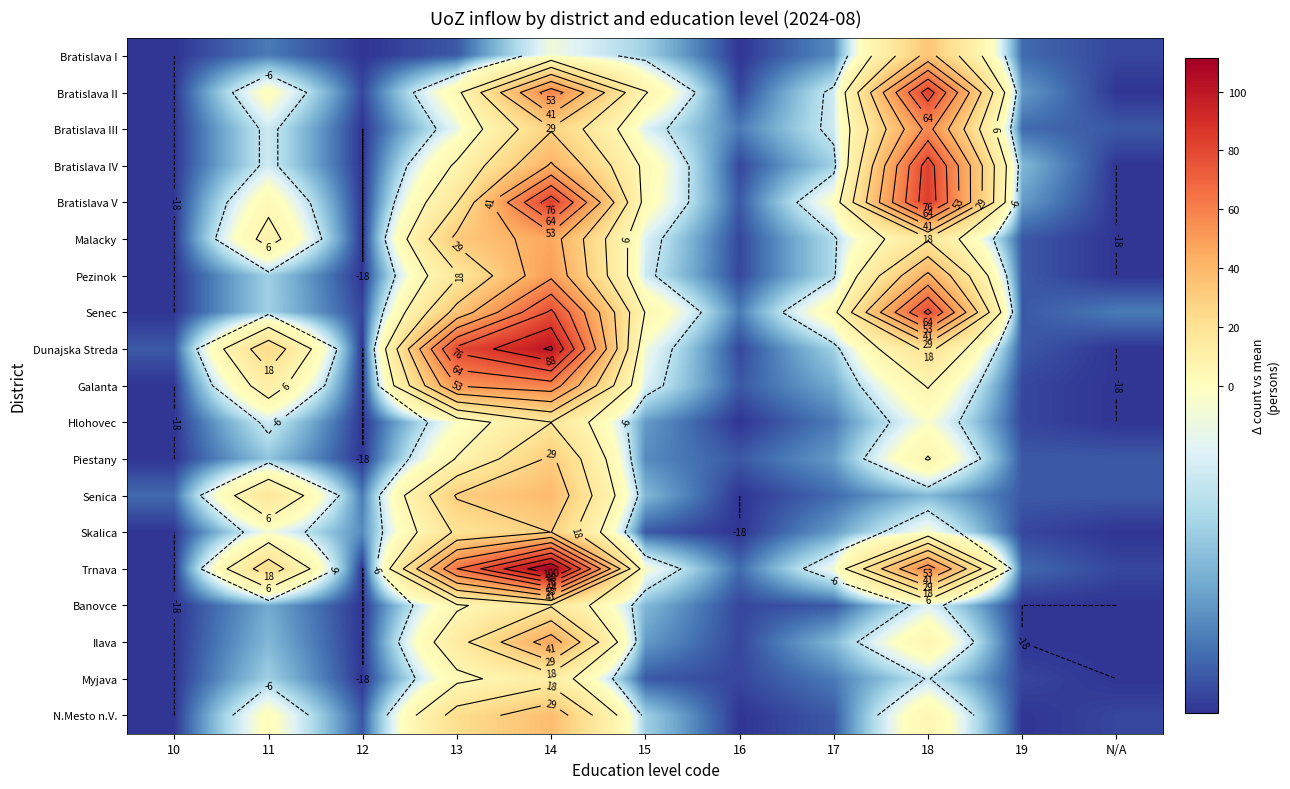

List the series in order of their peak value, highest first.

Trnava, Dunajska Streda, Bratislava V, Bratislava II, Bratislava IV, Senec, Galanta, Bratislava III, Pezinok, Ilava, Malacky, Senica, N.Mesto n.V., Bratislava I, Piestany, Skalica, Hlohovec, Banovce, Myjava